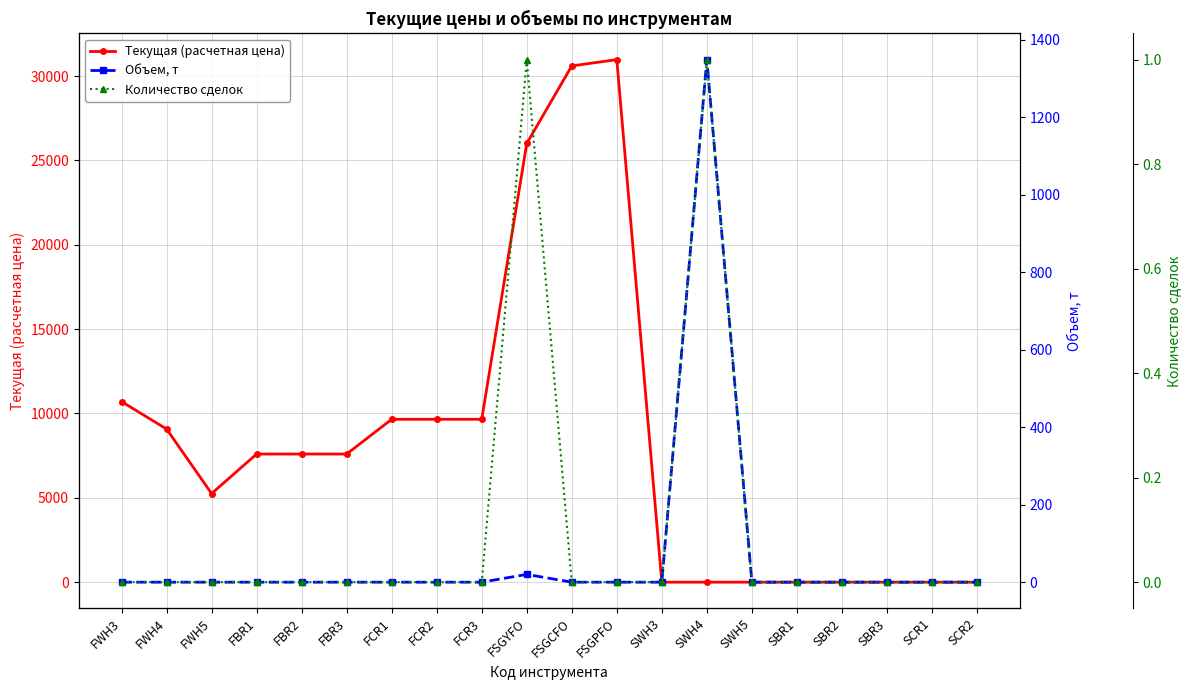

What is the difference between the second highest and minimum values in the Текущая (расчетная цена) series?

30600.0